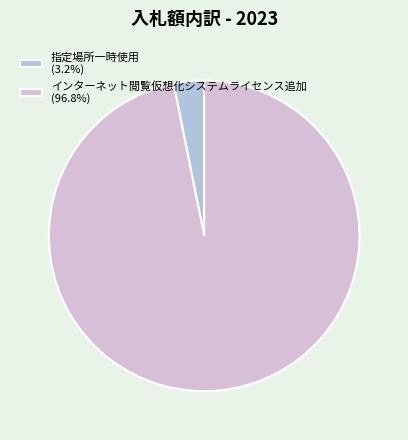

How many slices are in this pie chart?

2